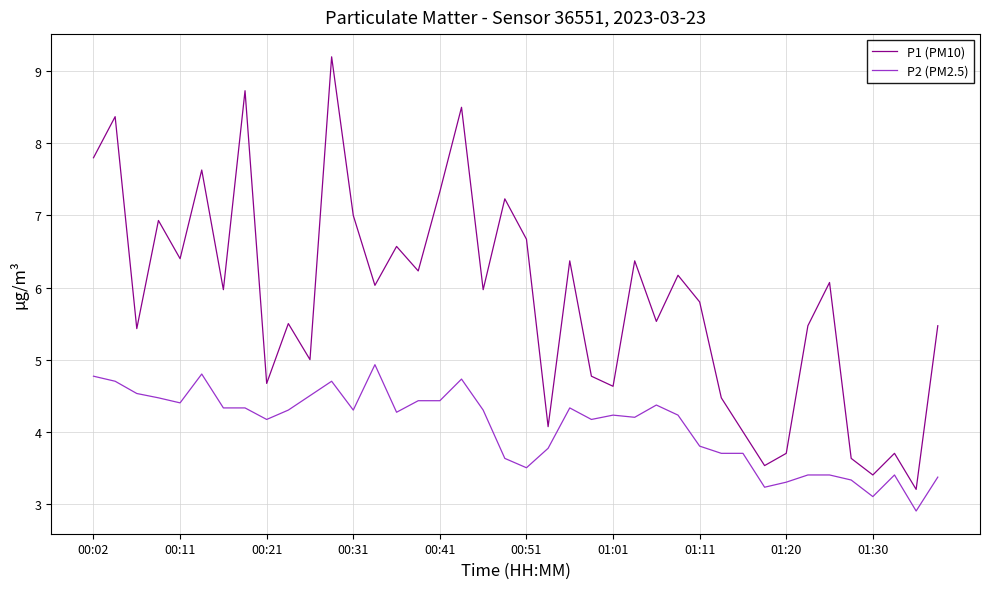

Which series has the widest spread of values?

P1 (PM10)